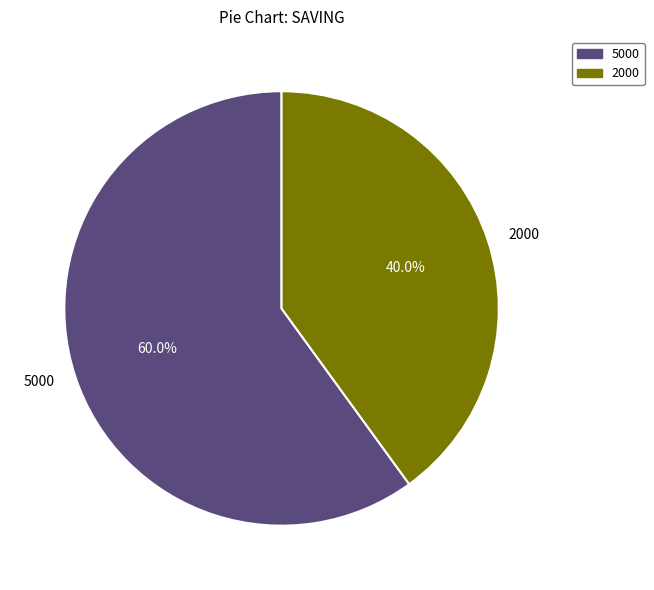

Which has a higher value, 2000 or 5000?

5000